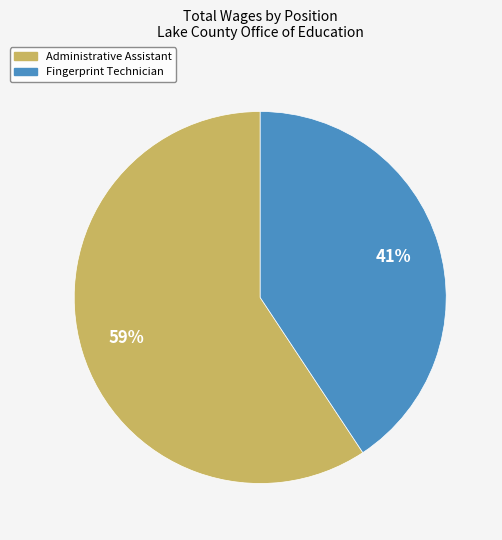

What is the smallest slice in the pie chart?

Fingerprint Technician